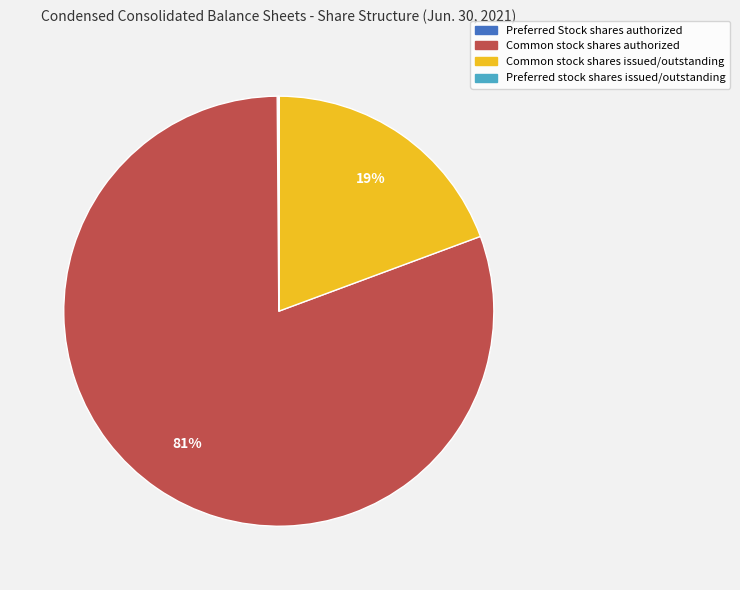

True or false: Common stock shares issued/outstanding accounts for 7% of the total.

False